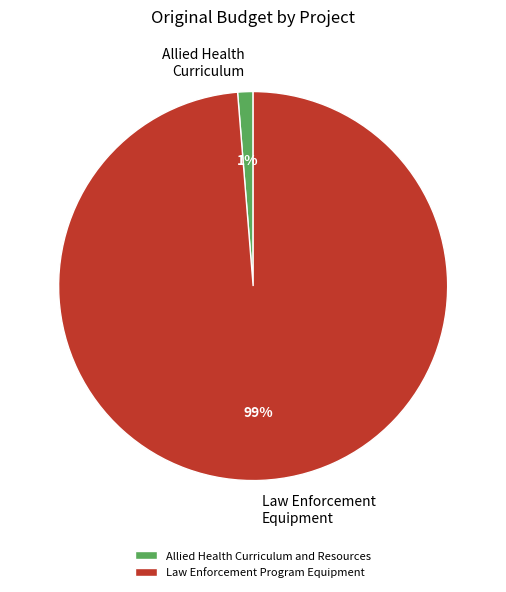

Between Allied Health Curriculum and Resources and Law Enforcement Program Equipment, which is larger?

Law Enforcement Program Equipment